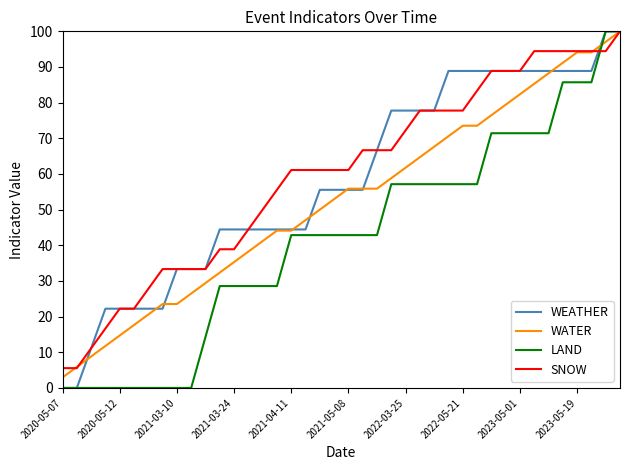

How many distinct data groups are displayed?

4